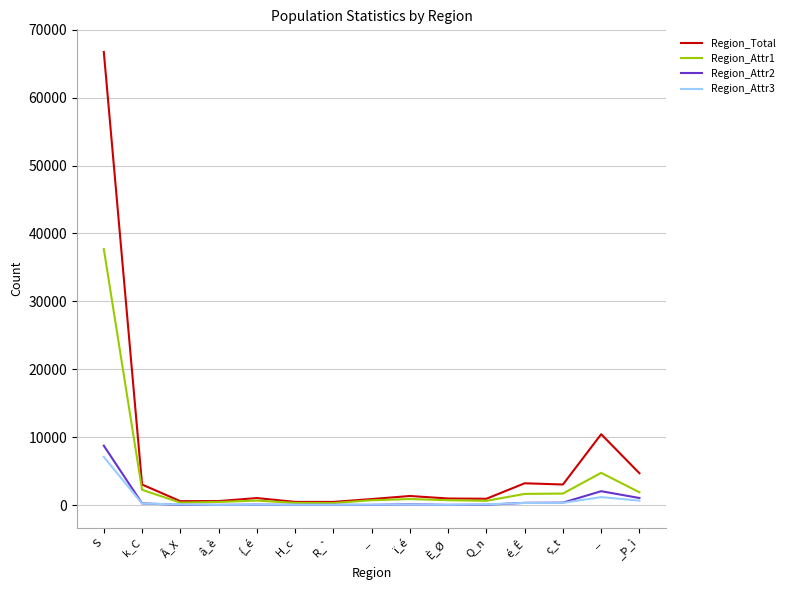

What are all the series names shown in the legend?

Region_Total, Region_Attr1, Region_Attr2, Region_Attr3